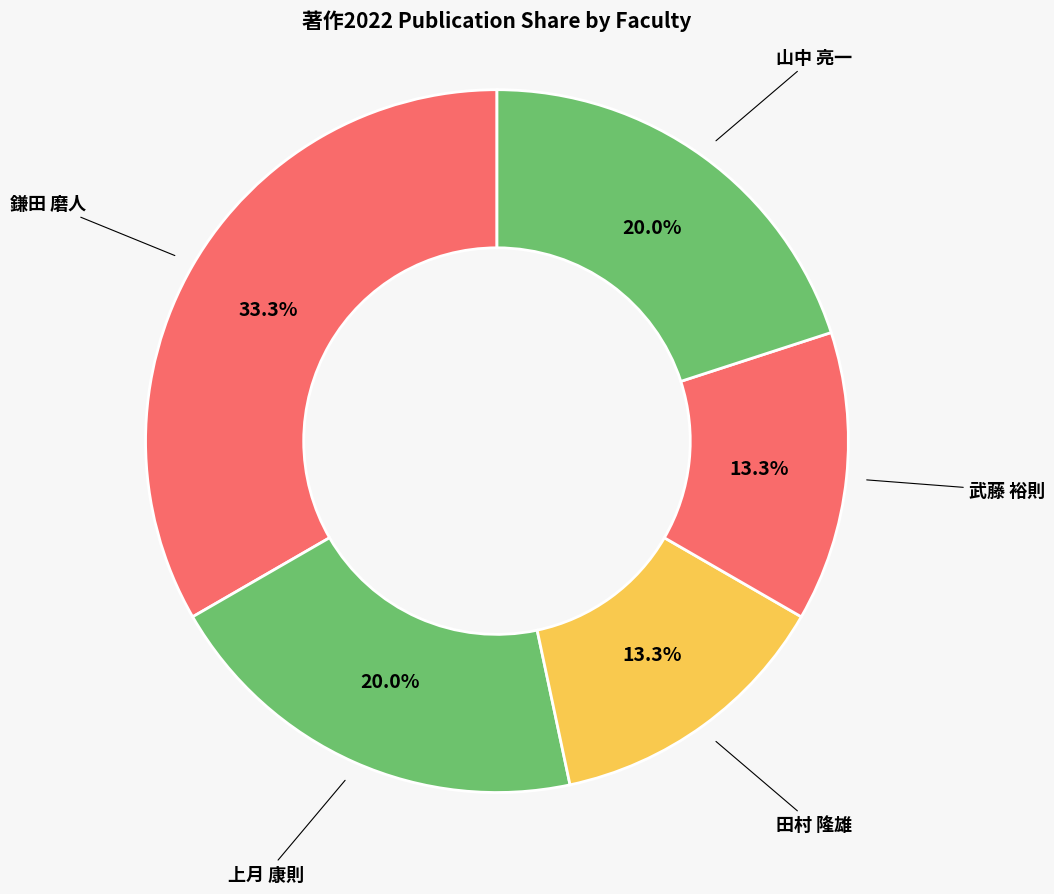

Approximately how many times larger is the value at 山中 亮一 compared to 鎌田 磨人?

0.6